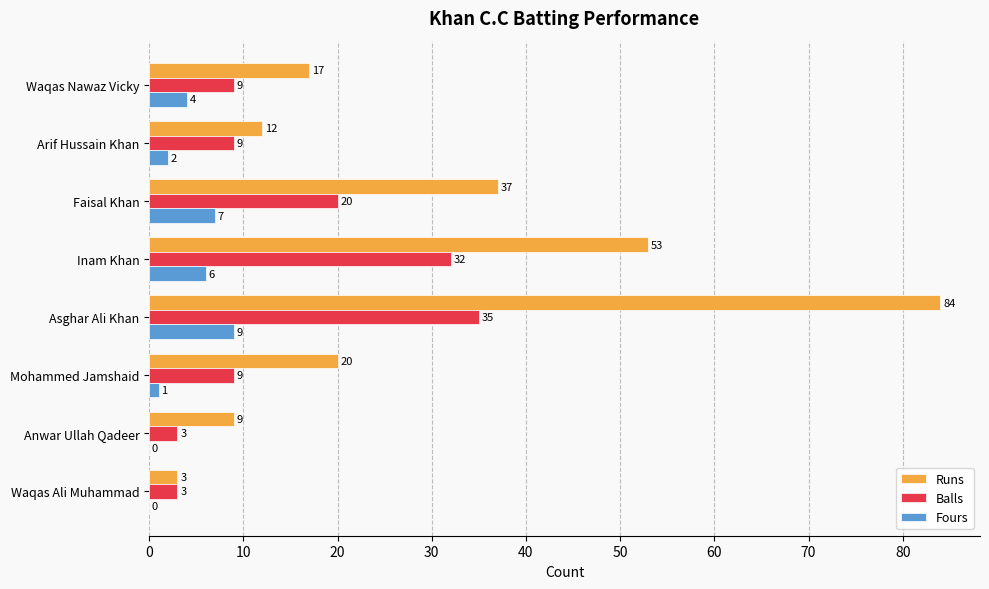

What is the greatest value displayed?

84